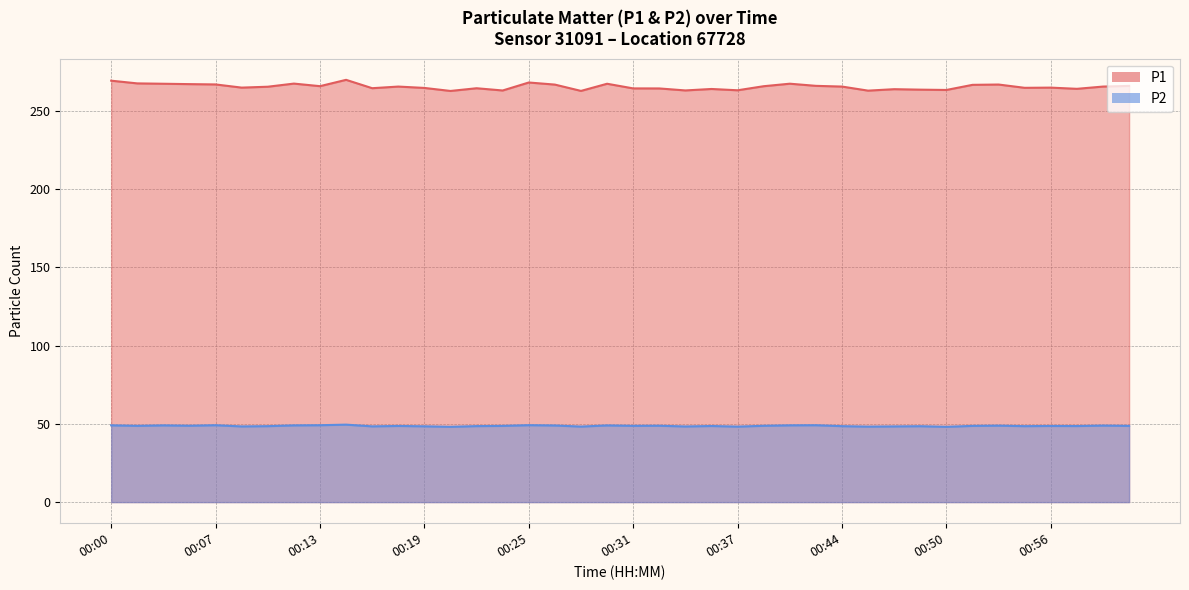

What is the label of the 3rd point from the left?

00:04